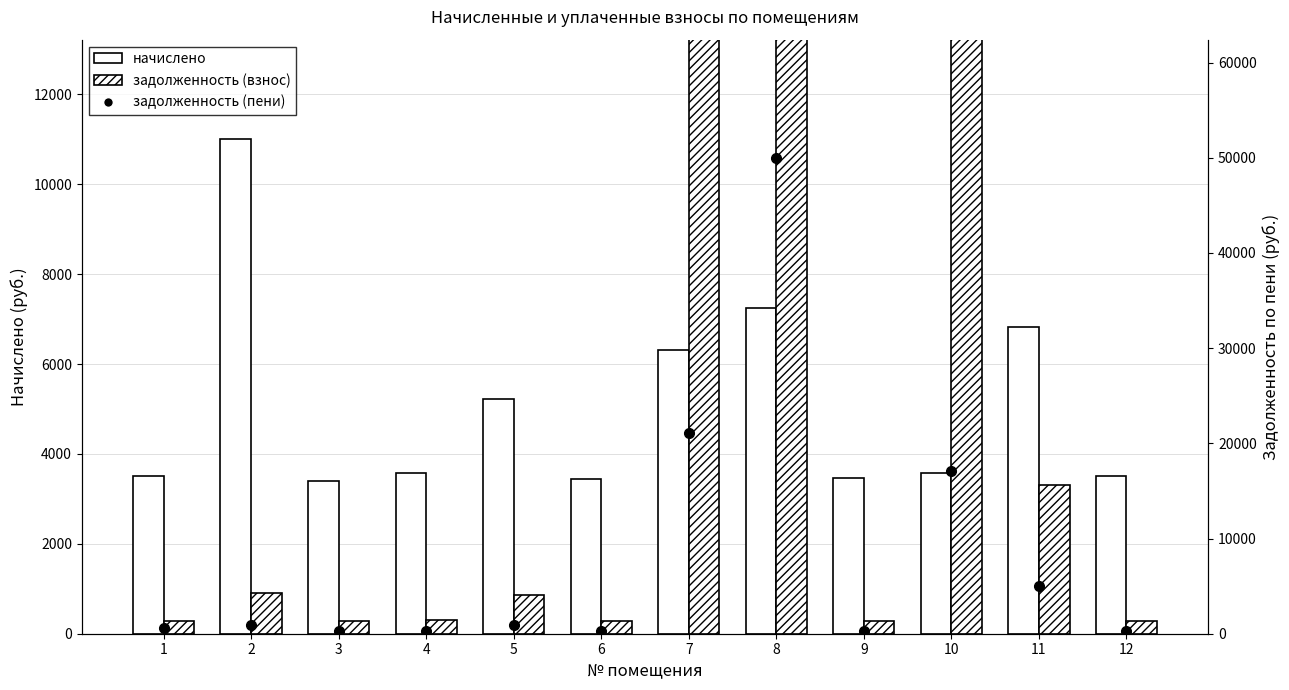

True or false: задолженность (взнос) has a value of 4938.6 at 7.

False